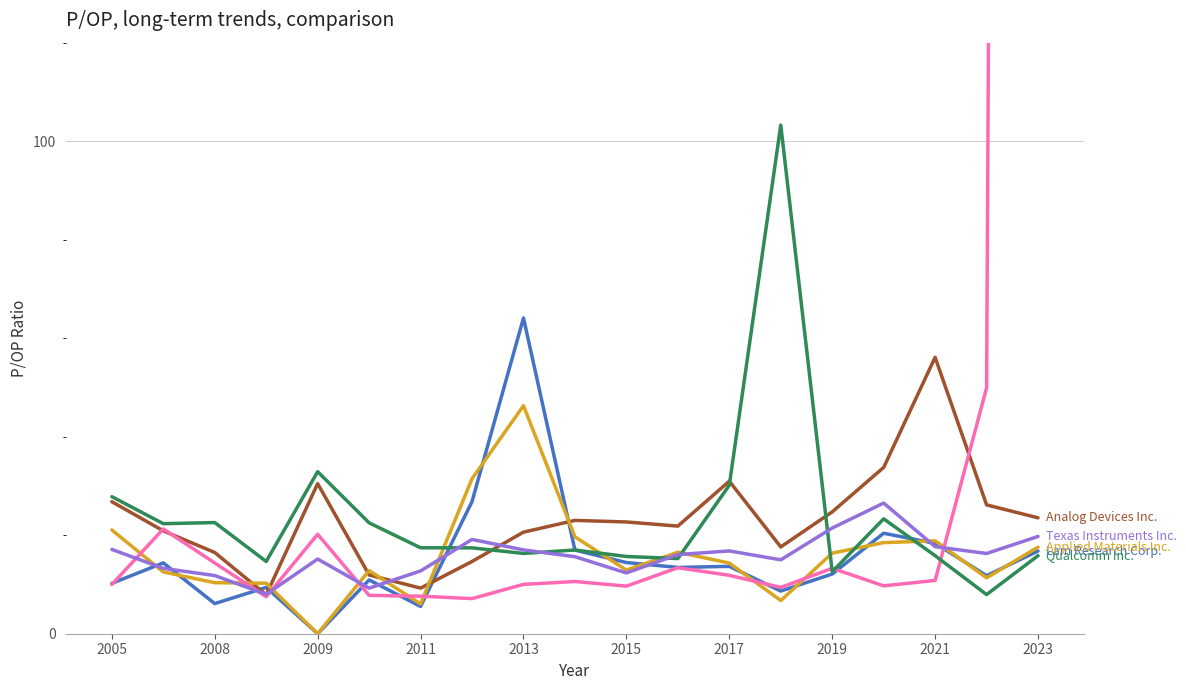

Which series has the widest spread of values?

Intel Corp.